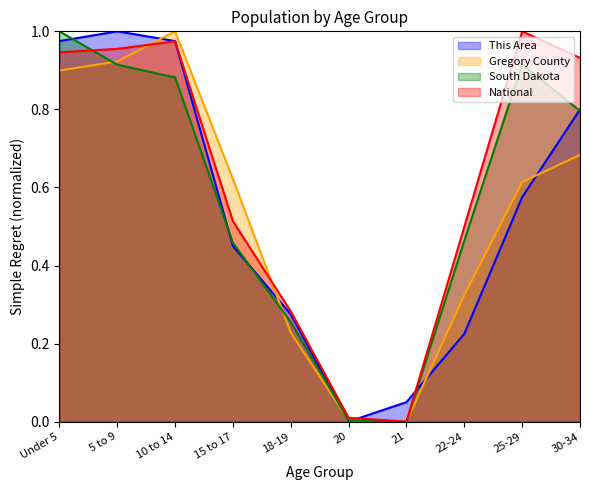

What is the sum of the South Dakota values at 5 to 9 and 25-29?

1.8